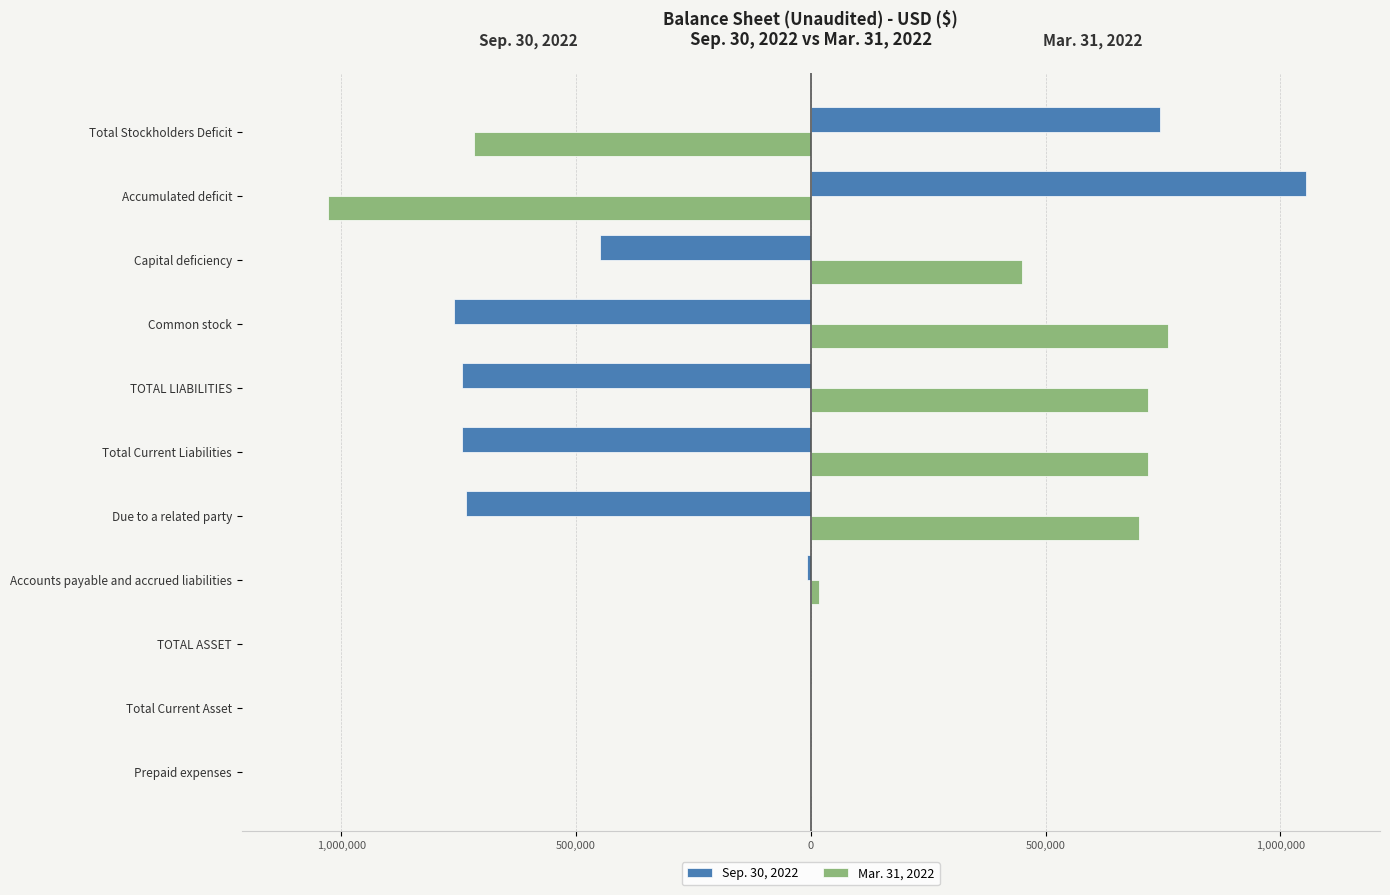

What are all the series names shown in the legend?

Sep. 30, 2022, Mar. 31, 2022